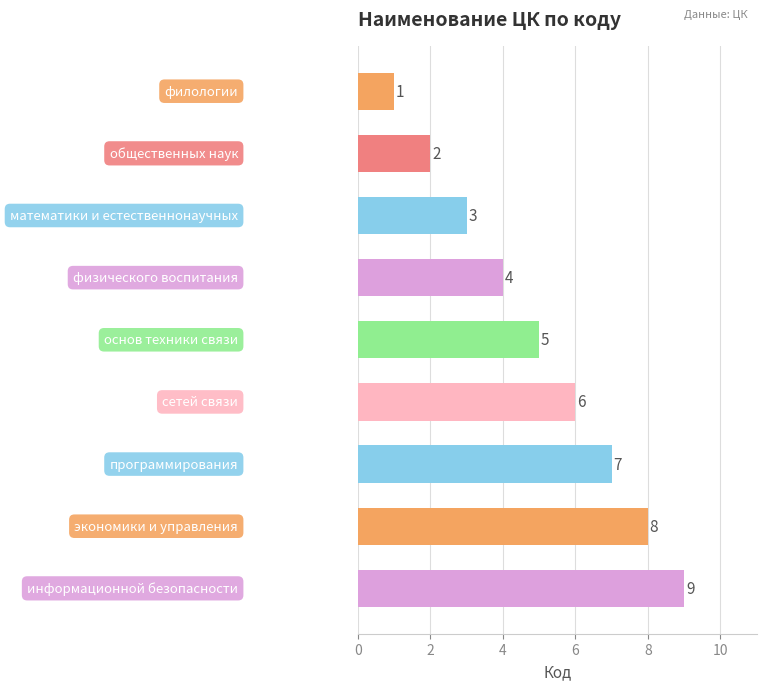

What is the average value?

5